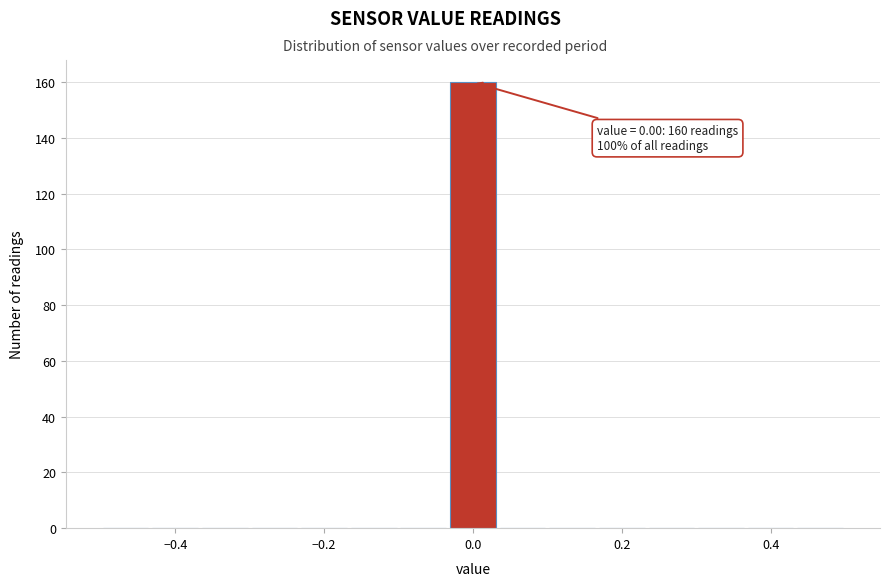

Read against the x-axis, roughly where is the centre of the tallest bar?

0.00